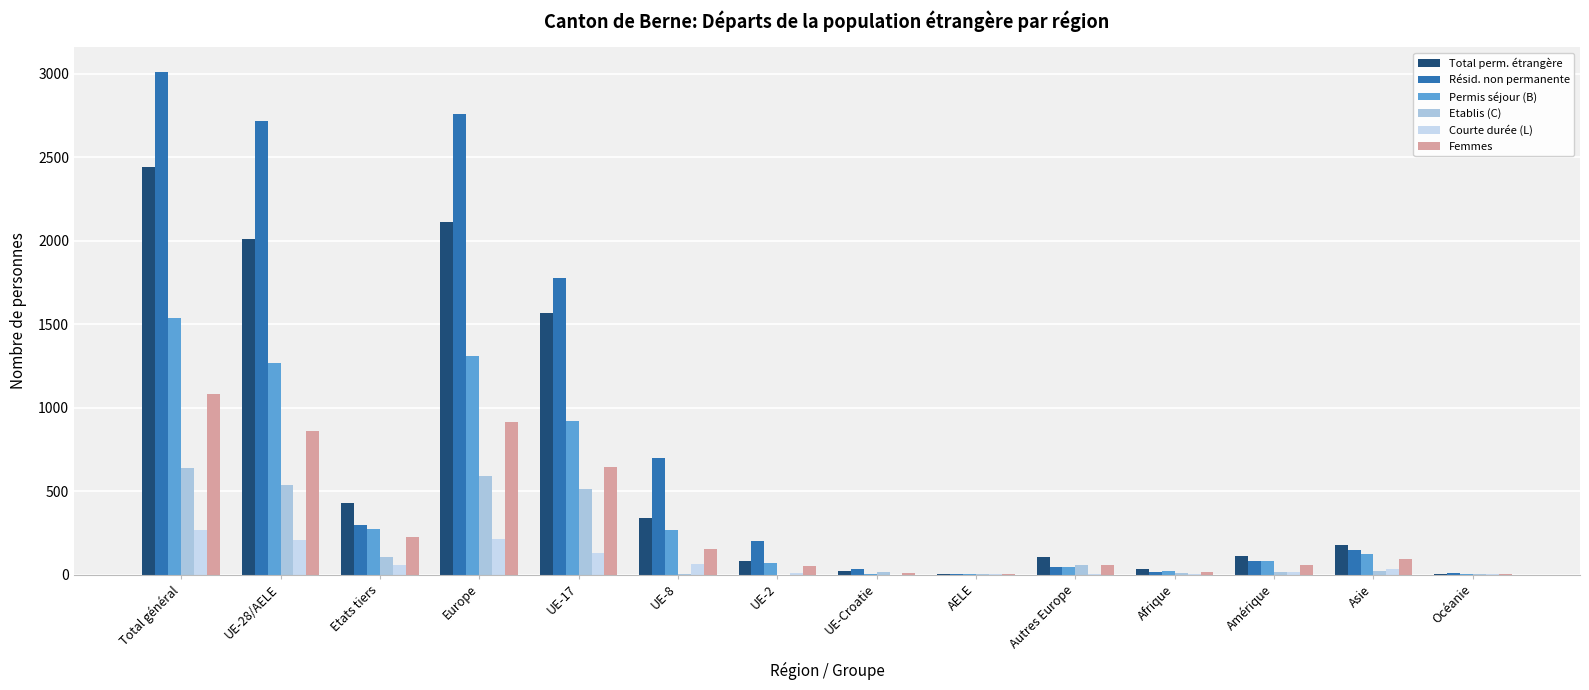

How many distinct data groups are displayed?

6